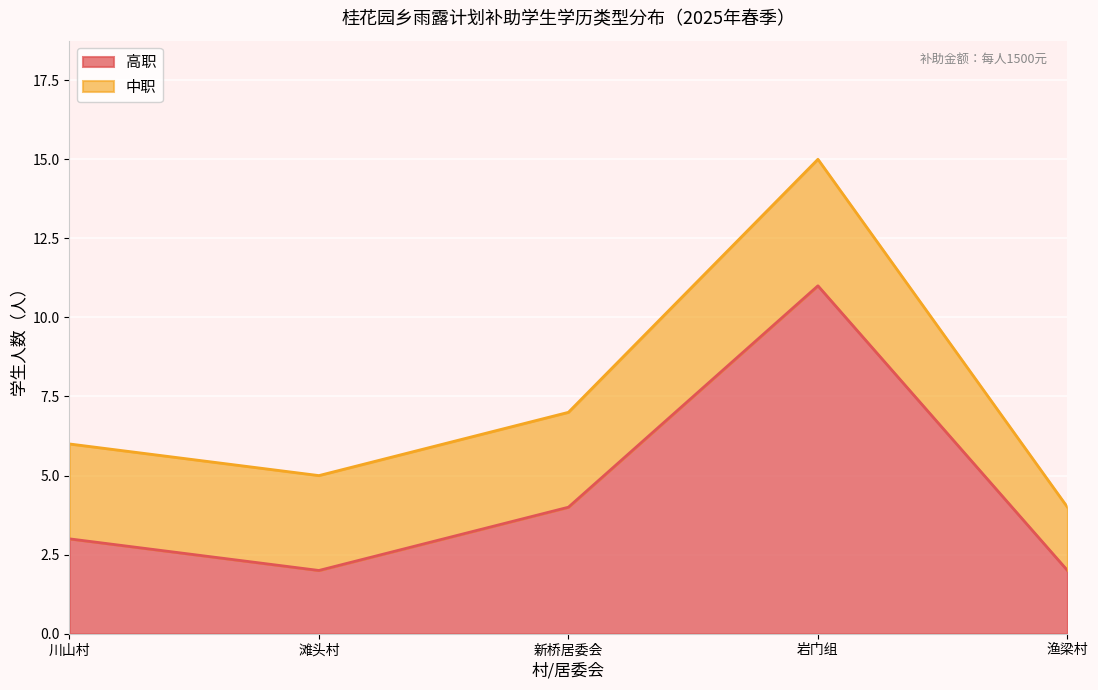

The value of 高职 at 滩头村 is 2. True or false?

True